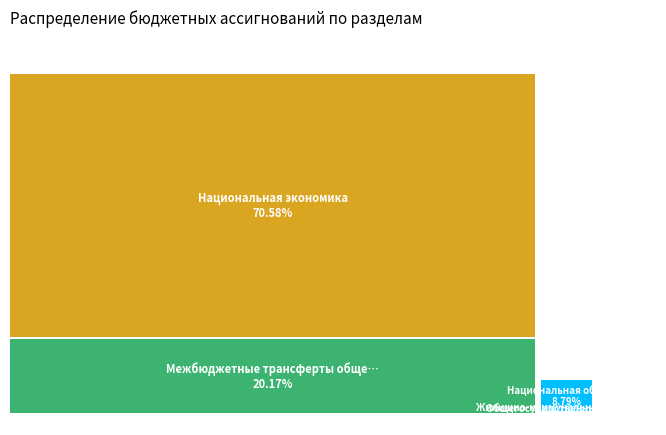

What is the smallest slice in the pie chart?

Общегосударственные вопросы